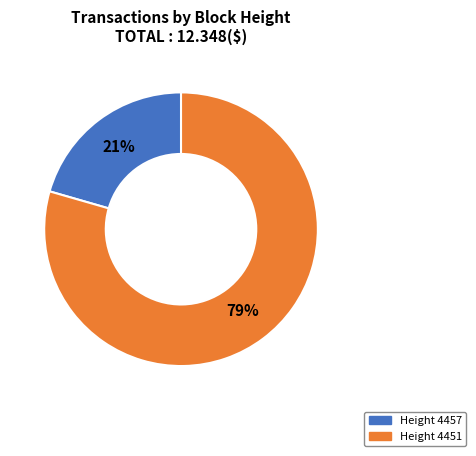

What is the majority slice?

Height 4451